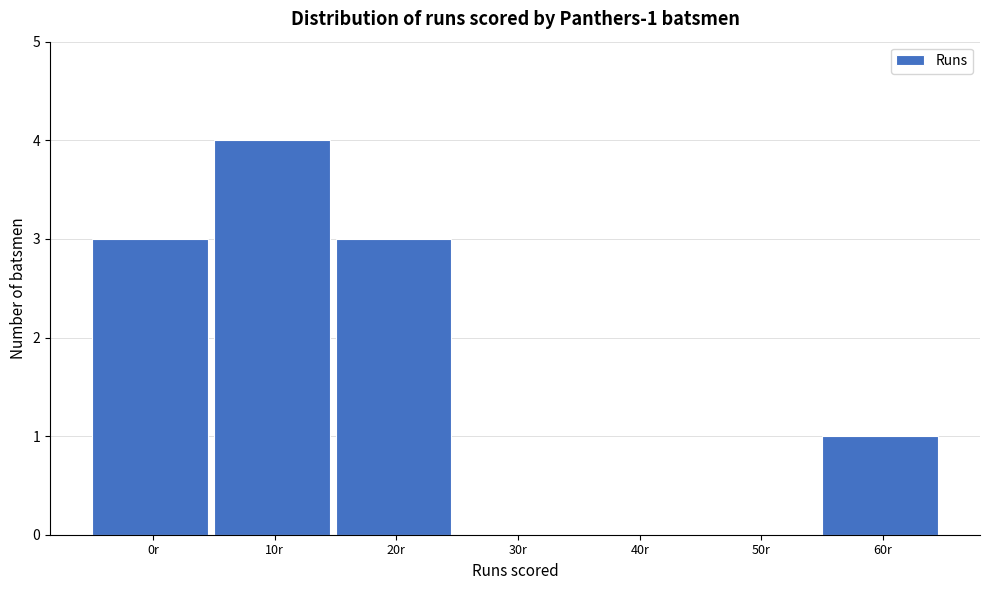

Reading left to right, extract all data points from this chart.

0r=3	10r=4	20r=3	30r=0	40r=0	50r=0	60r=1